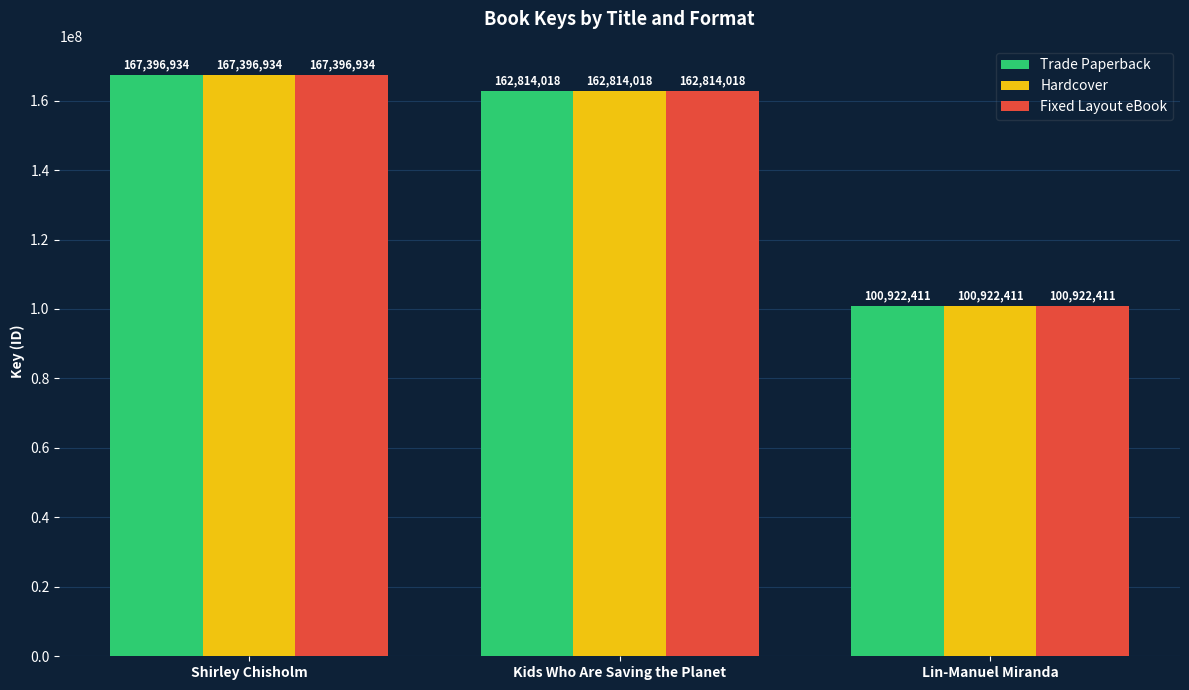

What position from the right is Lin-Manuel Miranda?

1